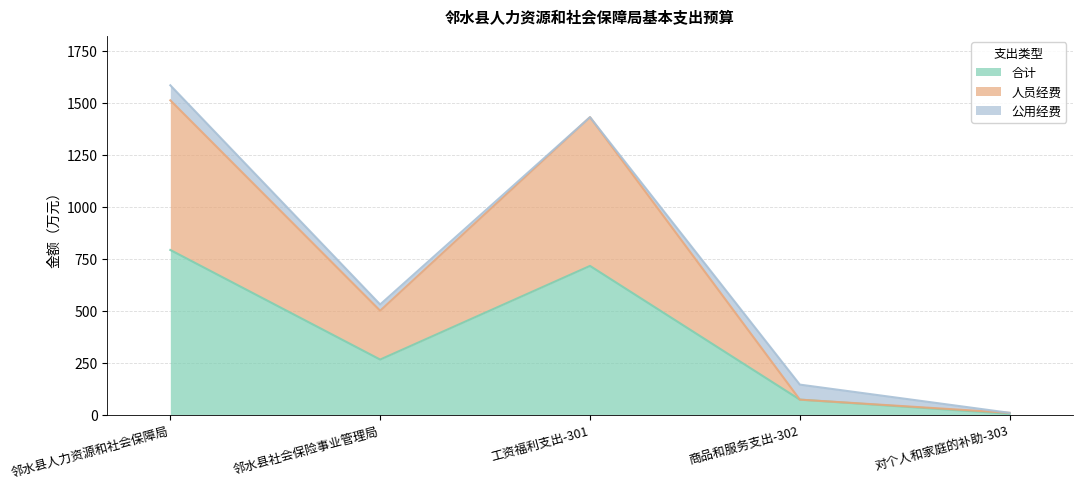

What are all the series names shown in the legend?

合计, 人员经费, 公用经费